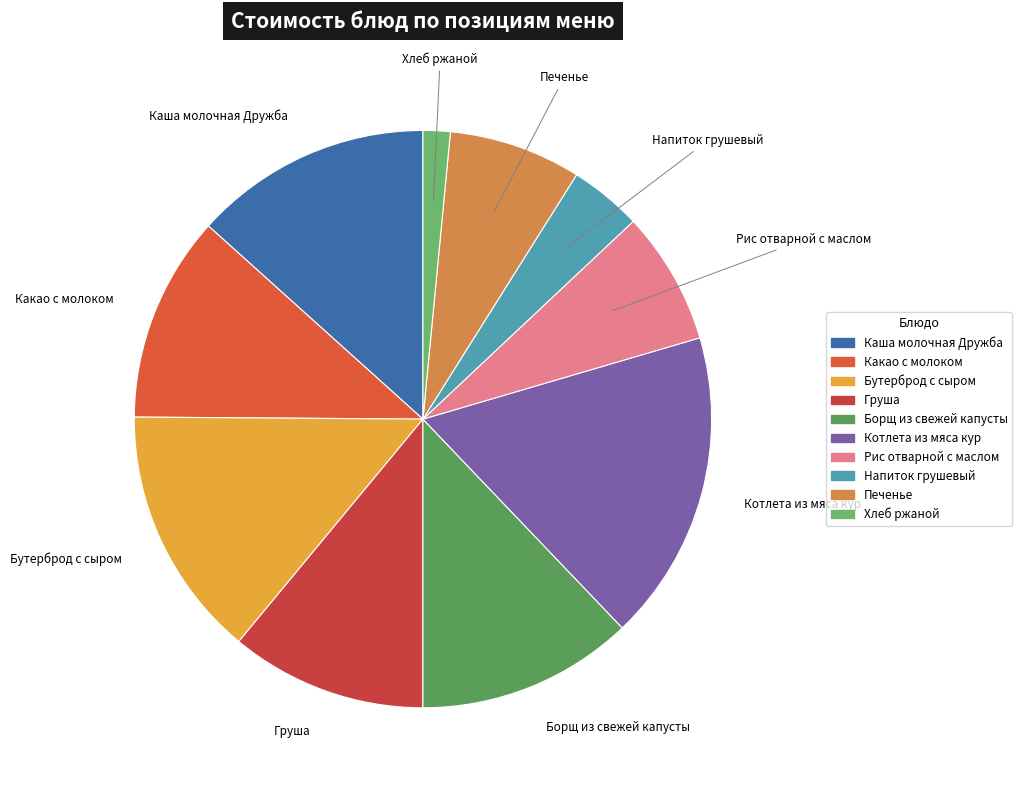

Does Какао с молоком account for over 50% of the chart?

No